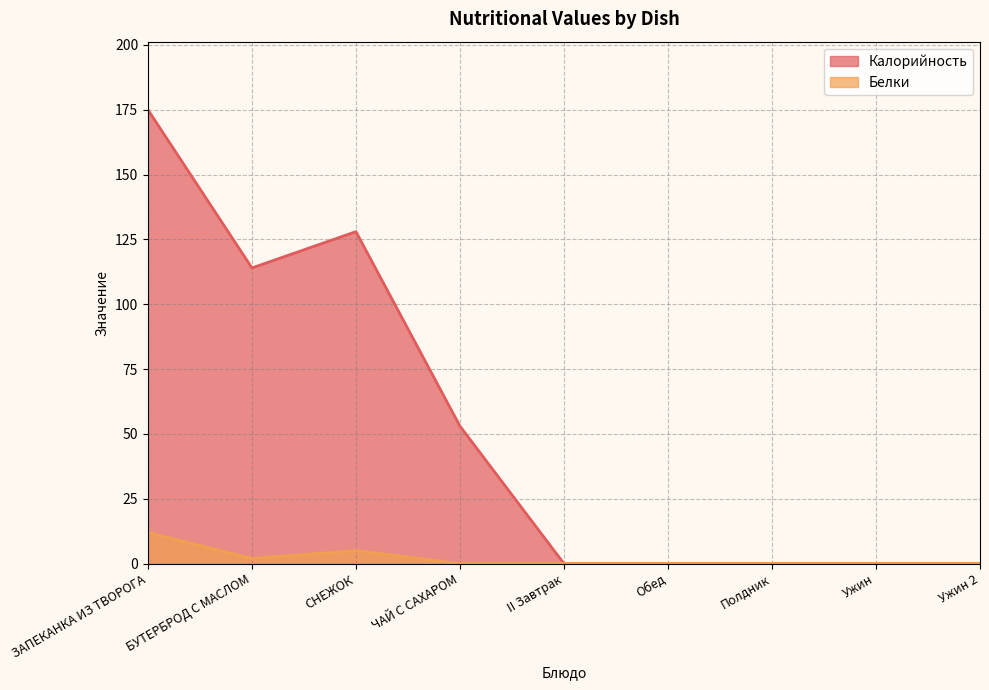

Rank the series at Ужин 2 from highest to lowest value.

Калорийность, Белки